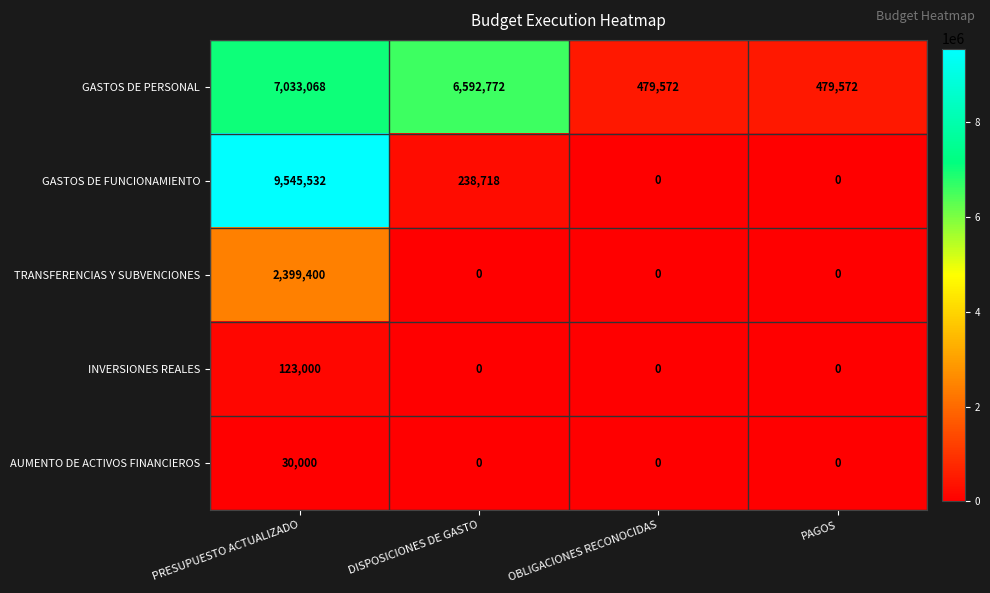

Which series has the largest total across all categories?

GASTOS DE PERSONAL